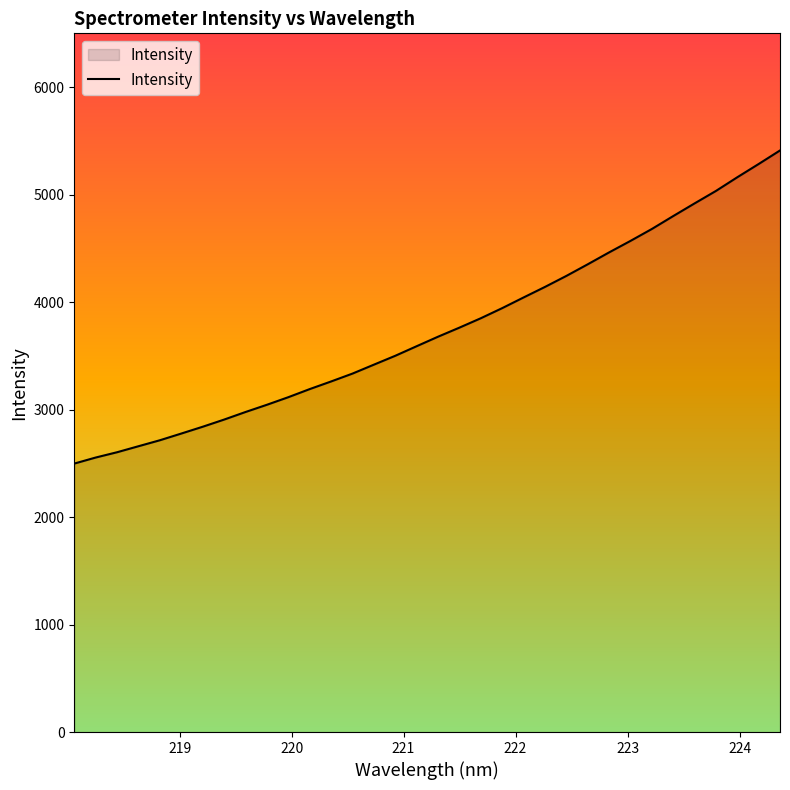

What is the smallest value displayed?

2497.4